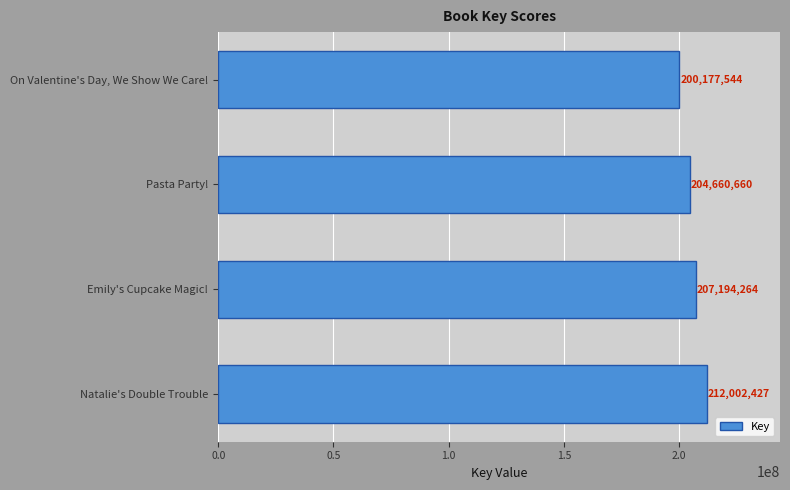

What is the ratio of the value at Pasta Party! to the value at Natalie's Double Trouble?

1.0